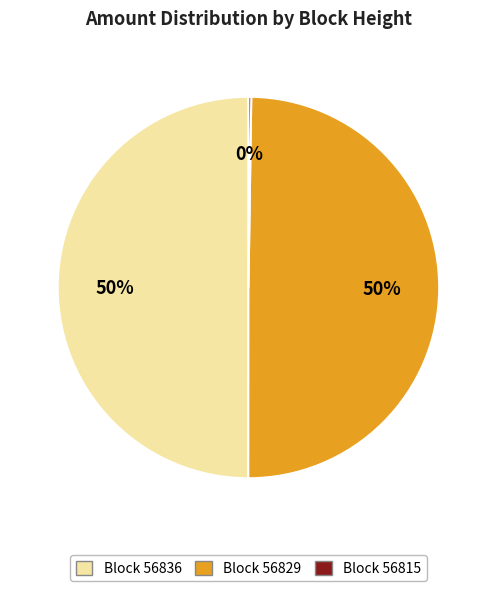

To the nearest percent, what is the difference between the largest and smallest slice percentages?

50%